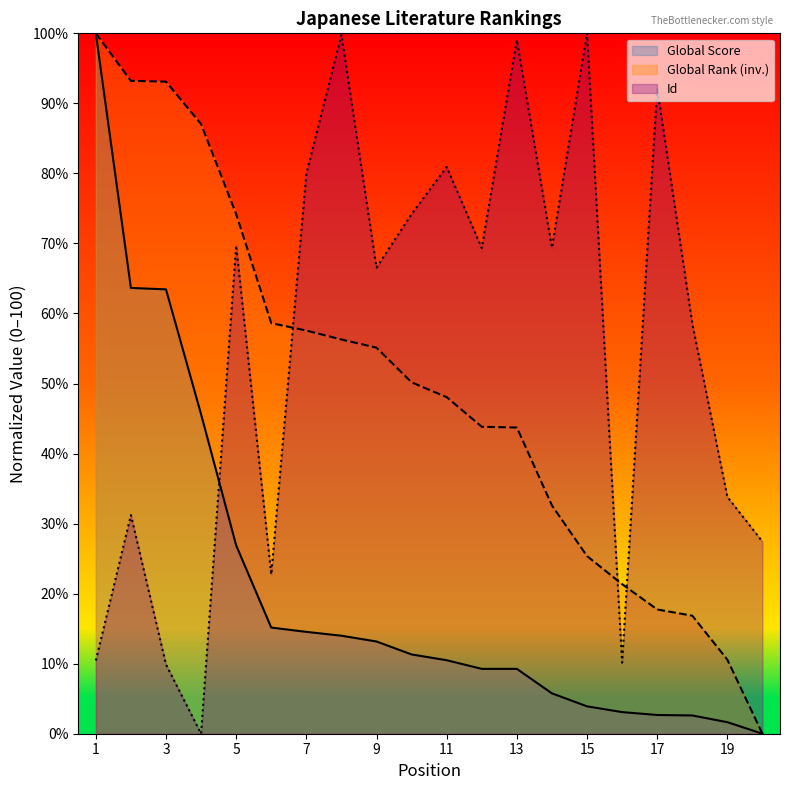

Reading left to right, extract all data points from this chart.

Global Score: 100.0	63.6	63.4	45.6	26.9	15.2	14.5	14.0	13.2	11.3	10.5	9.3	9.3	5.8	3.9	3.1	2.7	2.6	1.6	0.0
Global Rank: 100.0	93.2	93.1	87.0	74.2	58.6	57.6	56.3	55.1	50.2	48.1	43.8	43.7	32.6	25.4	21.4	17.7	16.9	10.6	0.0
Id: 10.5	31.2	9.9	0.0	69.7	22.7	79.9	99.8	66.5	74.2	80.9	69.3	99.0	69.4	100.0	10.1	92.2	58.6	33.8	27.4